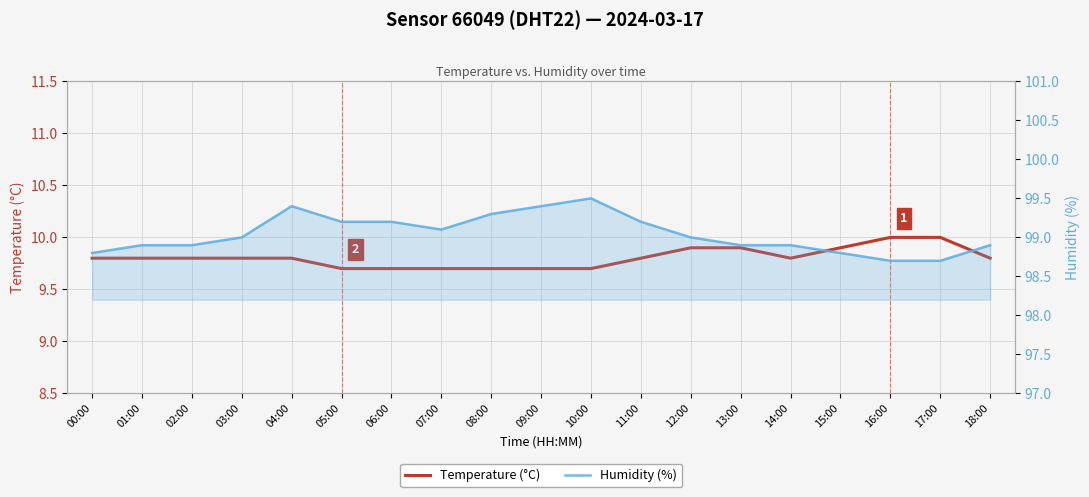

At which category does Humidity (%) reach its first local peak?

04:00